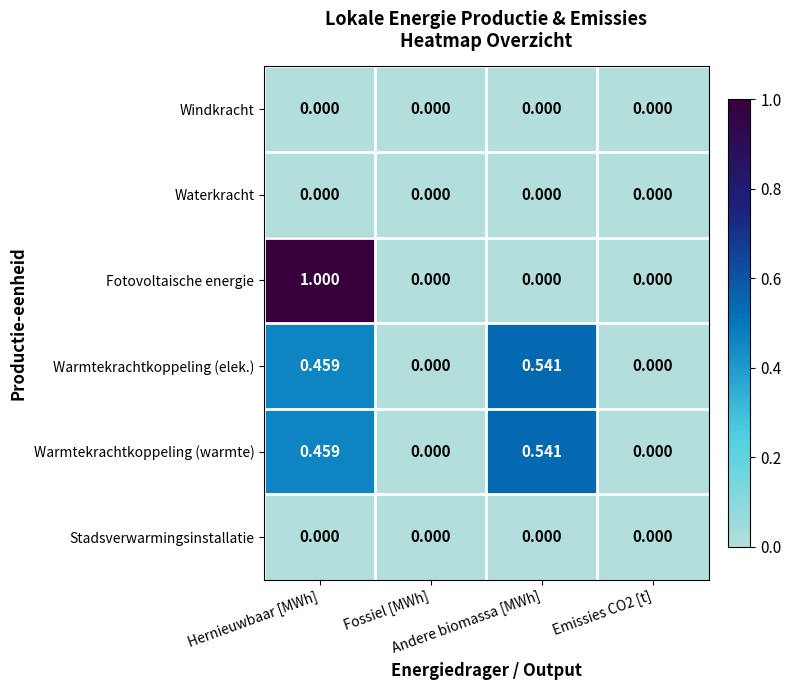

Between Hernieuwbaar [MWh] and Emissies CO2 [t], which series saw the biggest shift?

Fotovoltaische energie